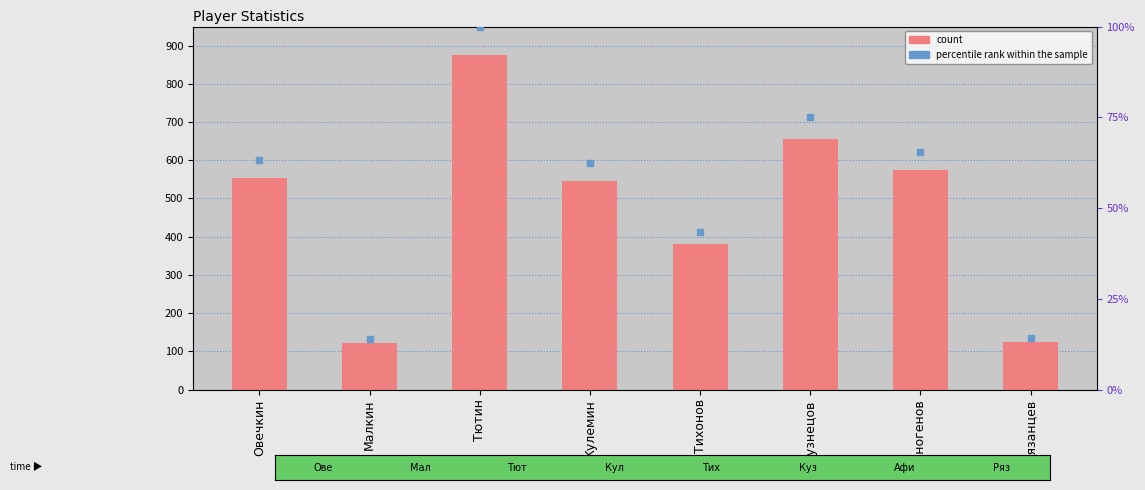

Which series has the largest total across all categories?

count